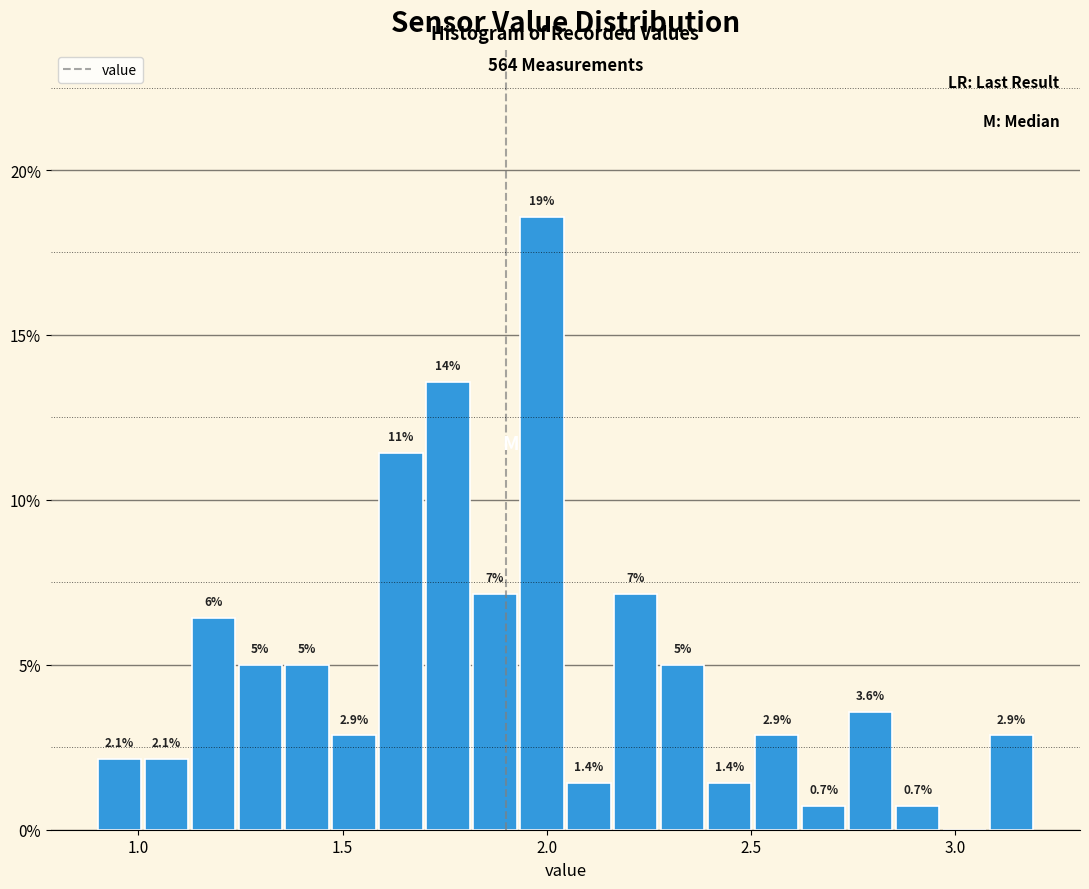

Around what value on the x-axis is the tallest bar? Give the approximate position of its centre, as read against the axis.

2.00